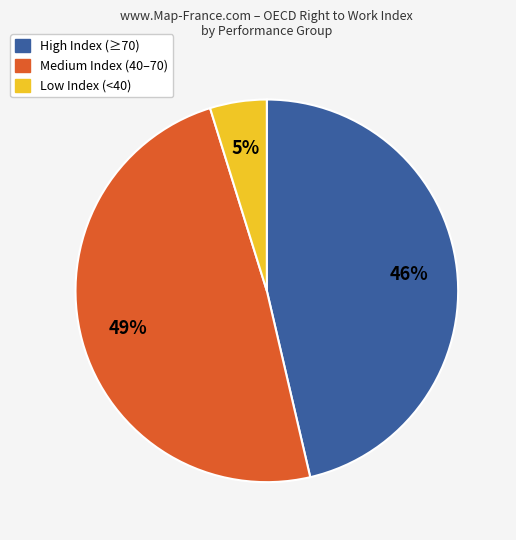

How many segments does this pie chart have?

3